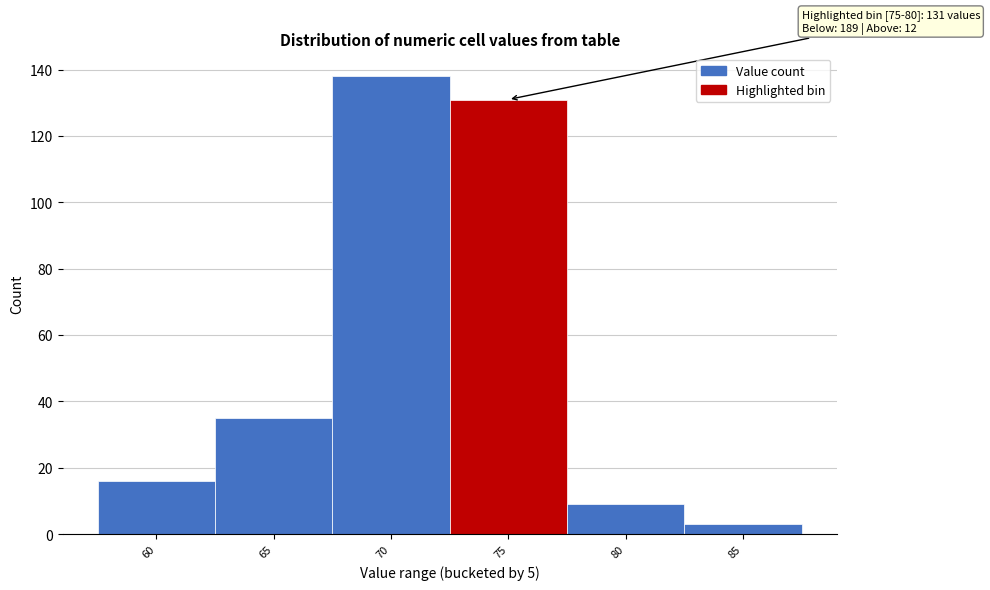

Reading left to right, extract all data points from this chart.

16	35	138	131	9	3